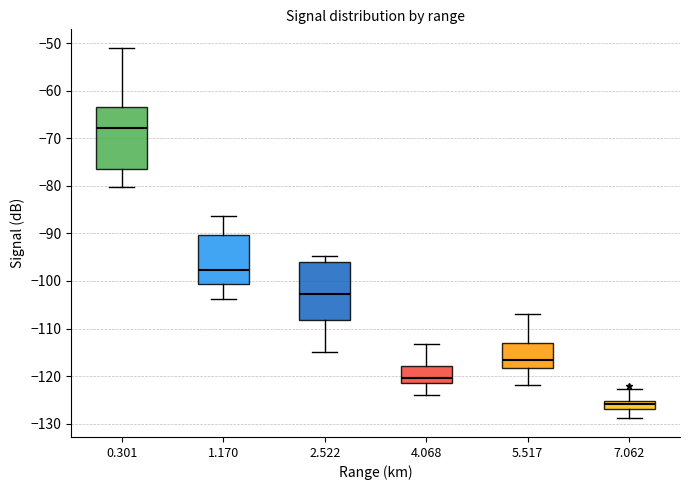

Reading left to right, transcribe this box plot: for each box, give where its median line is, the range the box spans, and where its two whiskers end, as read against the y-axis. The values are not printed on the chart, so give them approximately, as read against the axis.

0.301: median -68, box -76 to -64, whiskers -80 to -51
1.170: median -98, box -101 to -90, whiskers -104 to -86
2.522: median -103, box -108 to -96, whiskers -115 to -95
4.068: median -120, box -122 to -118, whiskers -124 to -113
5.517: median -117, box -118 to -113, whiskers -122 to -107
7.062: median -126, box -127 to -125, whiskers -129 to -123